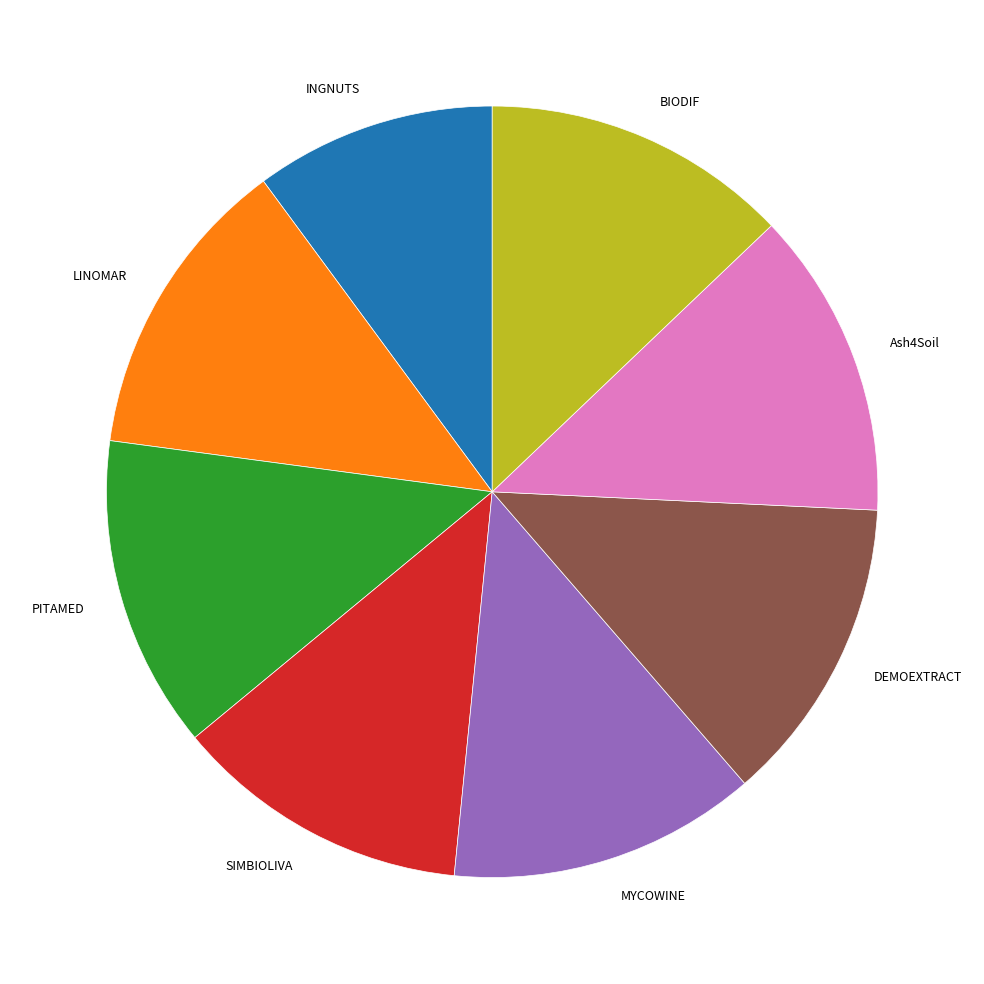

Approximately how many times larger is the value at BIODIF compared to INGNUTS?

1.3